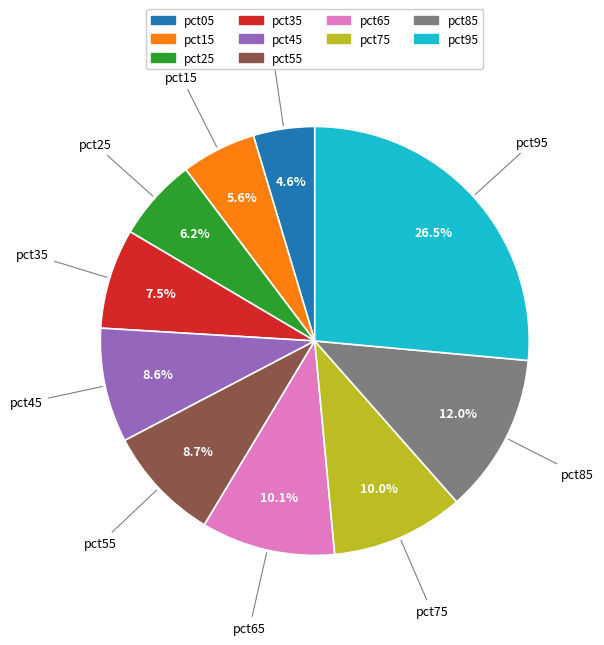

Which has a higher value, pct05 or pct65?

pct65